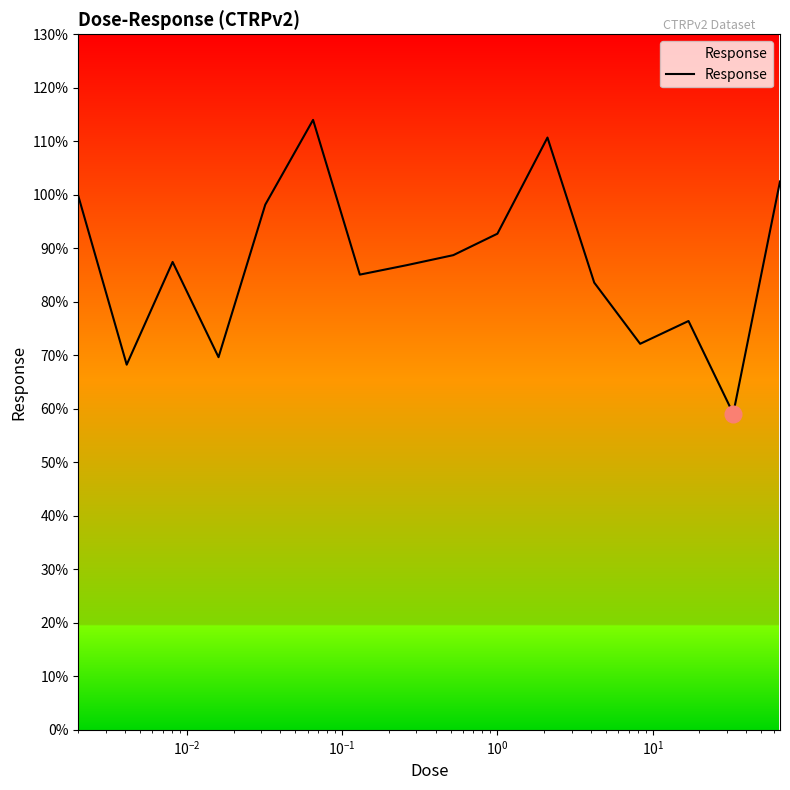

What is the difference between the maximum and minimum values?

54.9